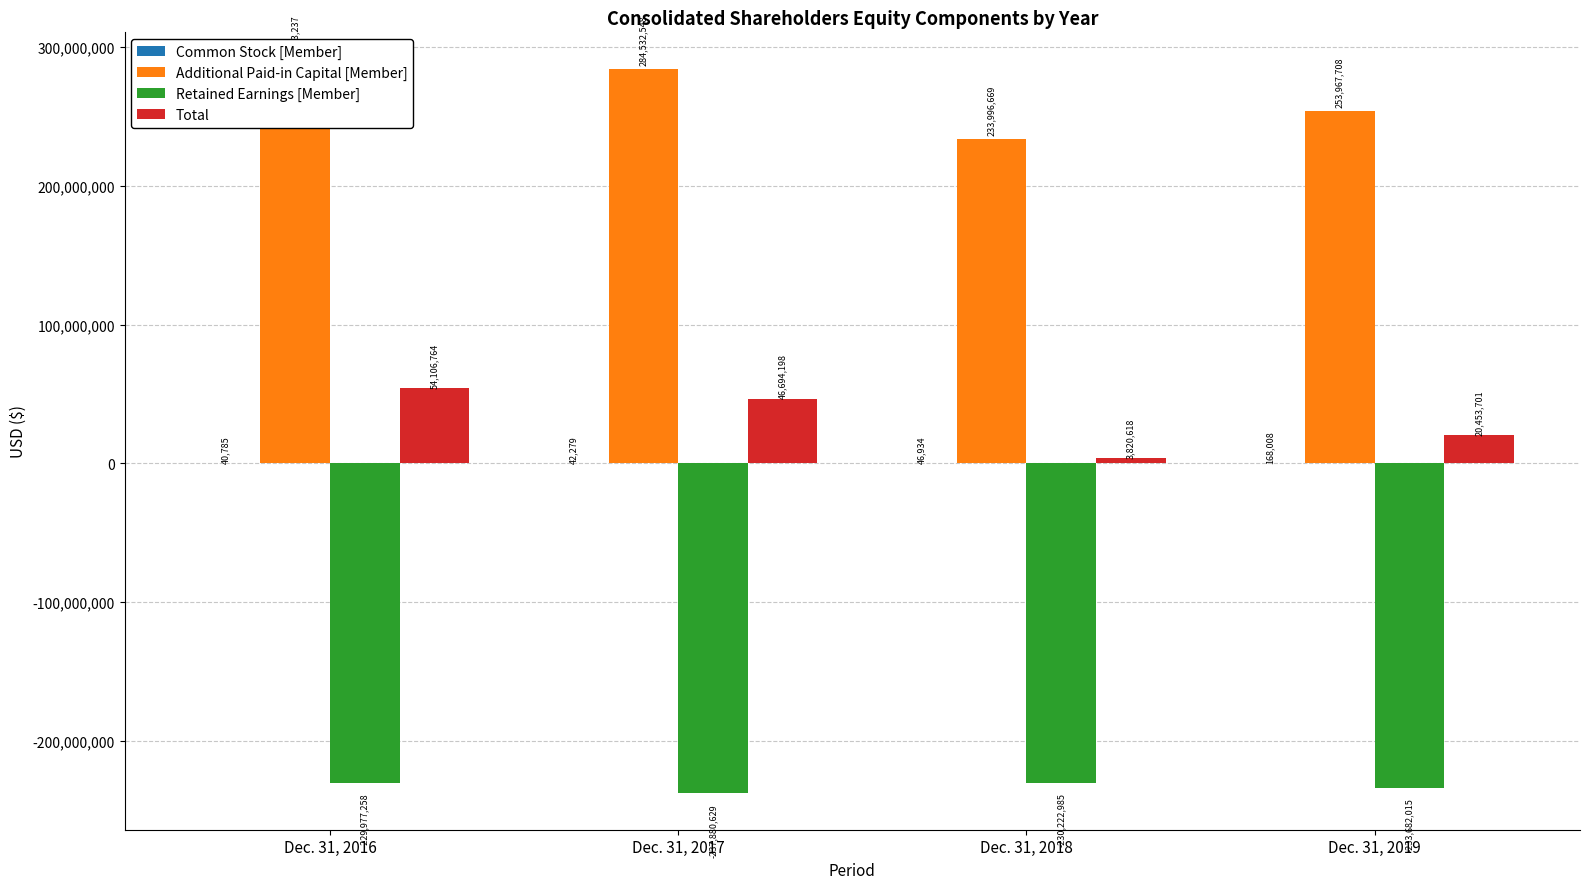

What is the sum of all Additional Paid-in Capital [Member] values?

1056540162